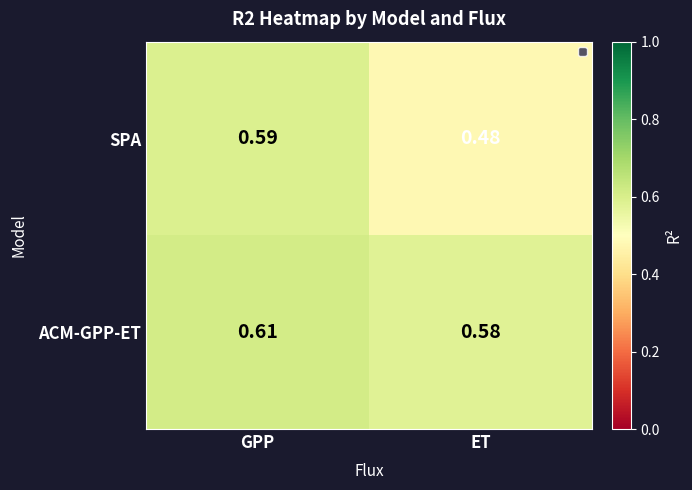

Is the value of SPA at ET greater than the value of ACM-GPP-ET at GPP?

No